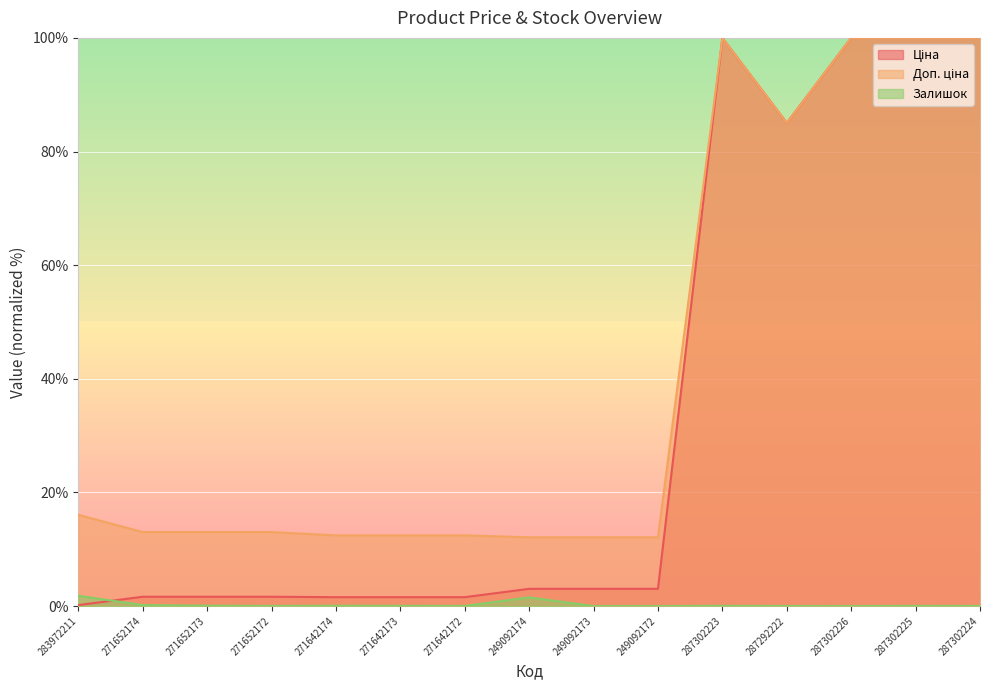

What is the average value of the Залишок series?

0.3